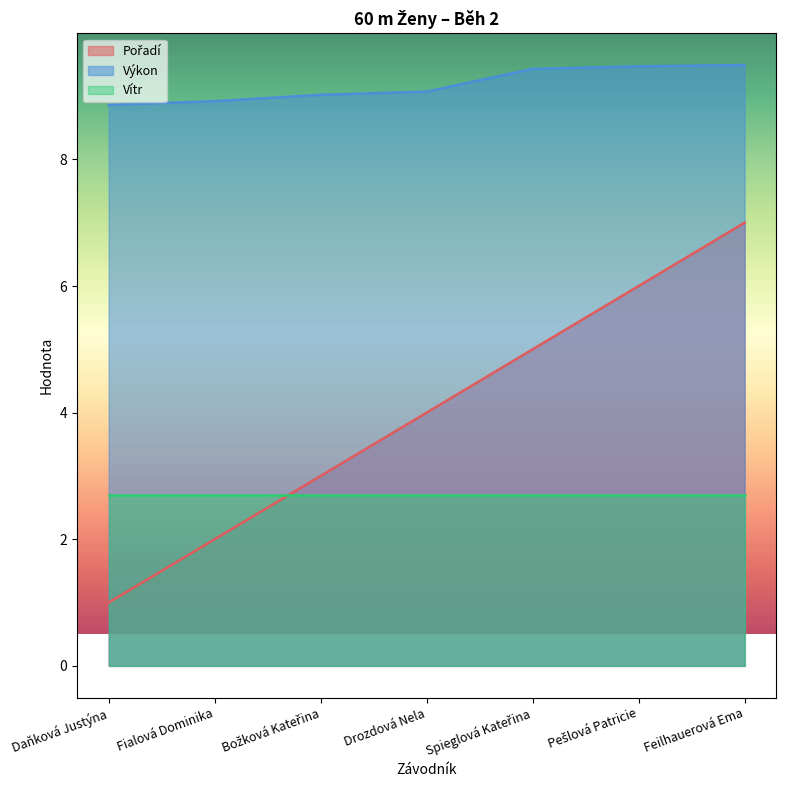

What is the sum of all Výkon values?

64.3